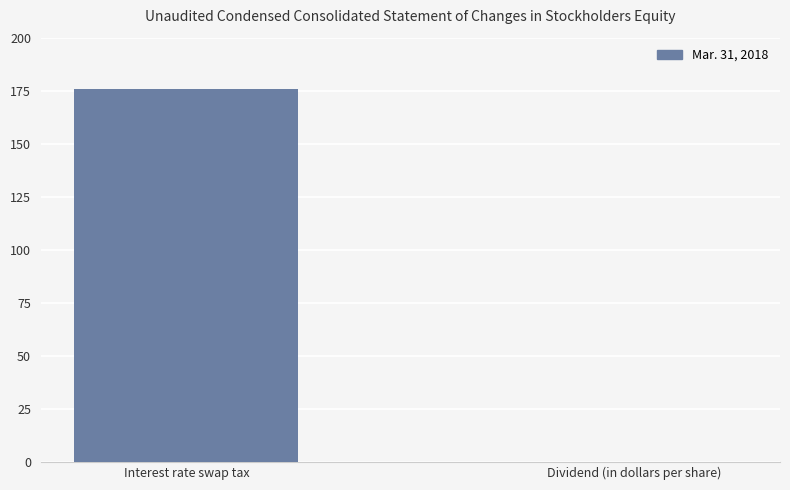

True or false: the data shows 176.0 at Interest rate swap tax.

True